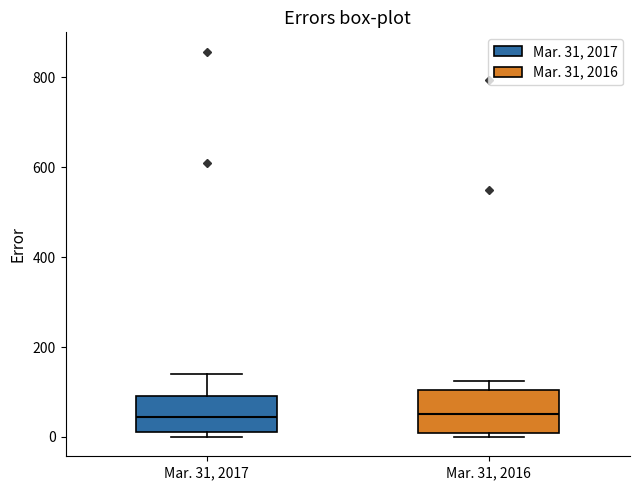

Where does the median line of the box for Mar. 31, 2016 sit on the y-axis? The values are not printed on the chart, so give them approximately, as read against the axis.

60